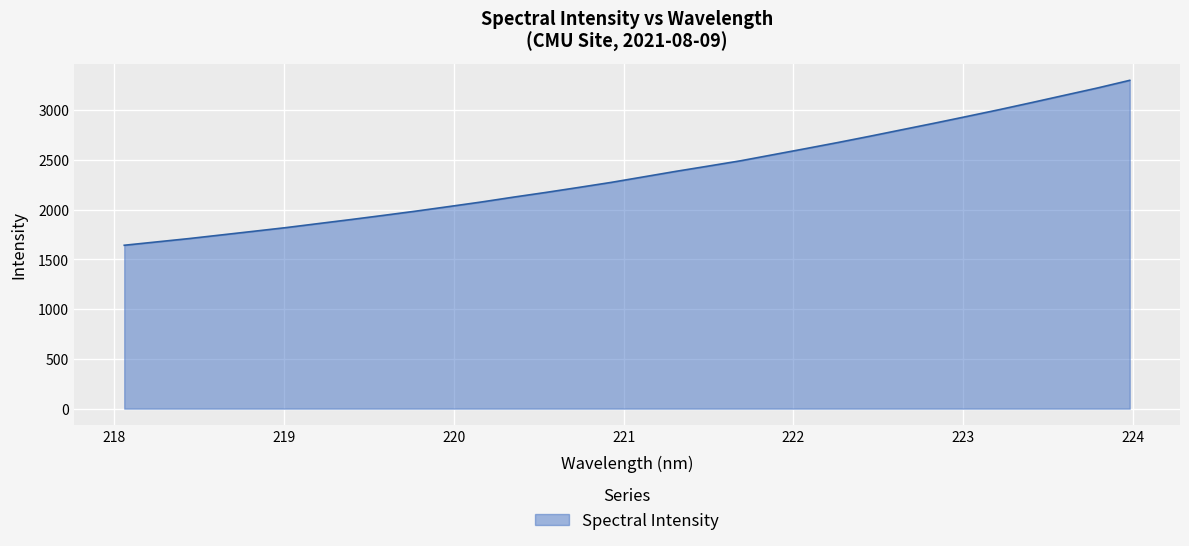

Does the chart have visible grid lines?

Yes